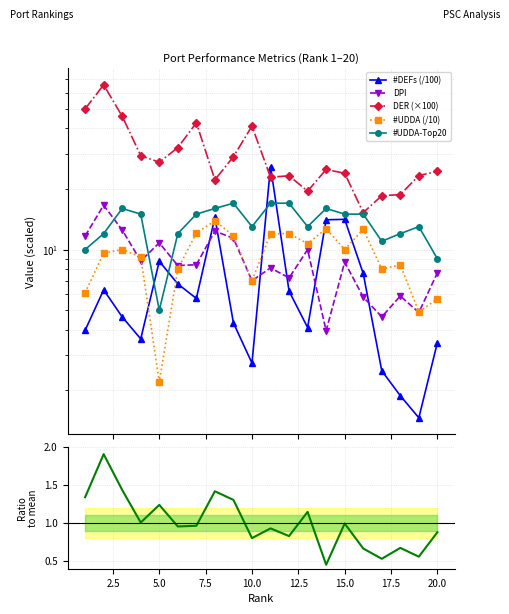

Which series ends up on top after the final intersection of DER (×100) and #DEFs (/100)?

DER (×100)